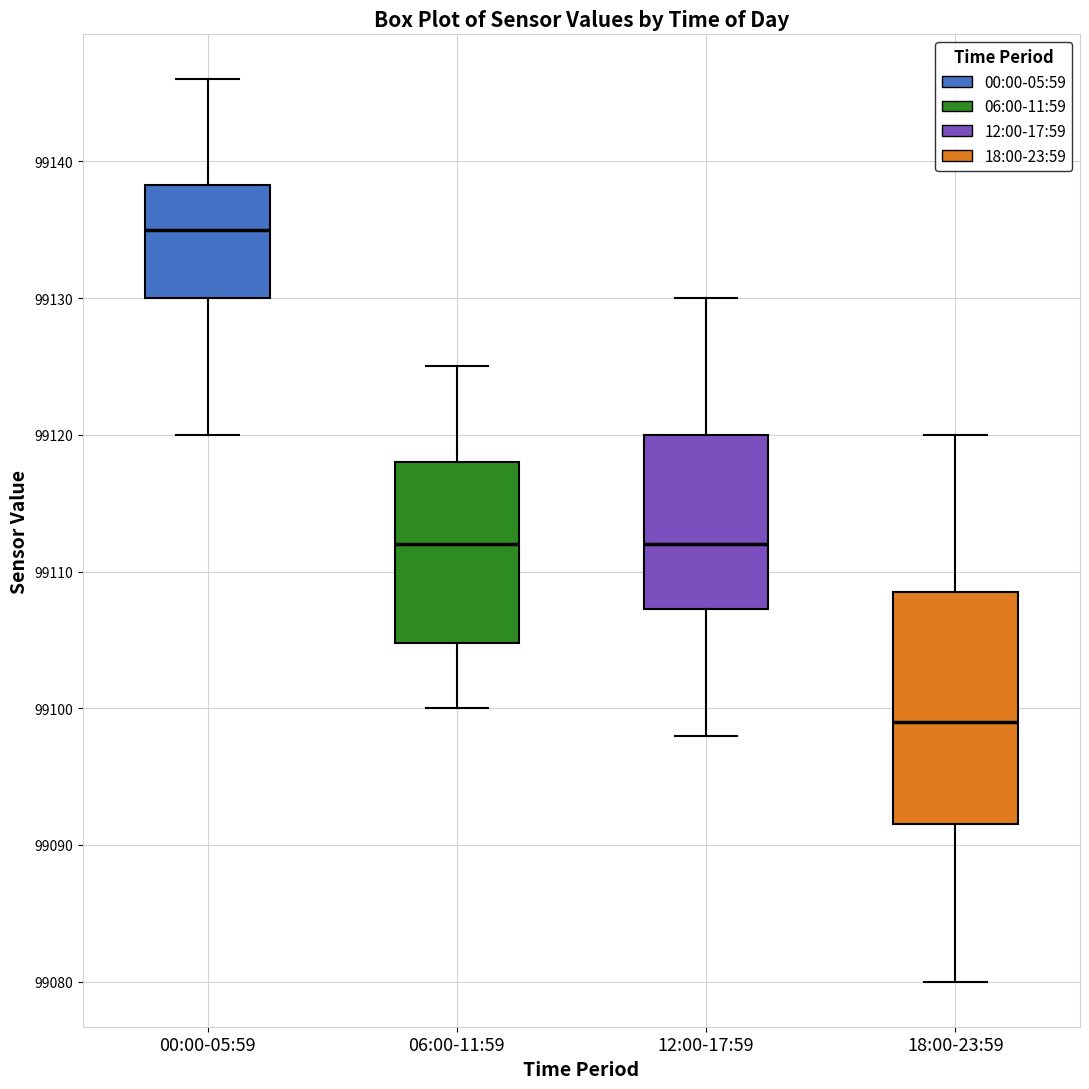

Which box's median line is the lowest?

18:00-23:59